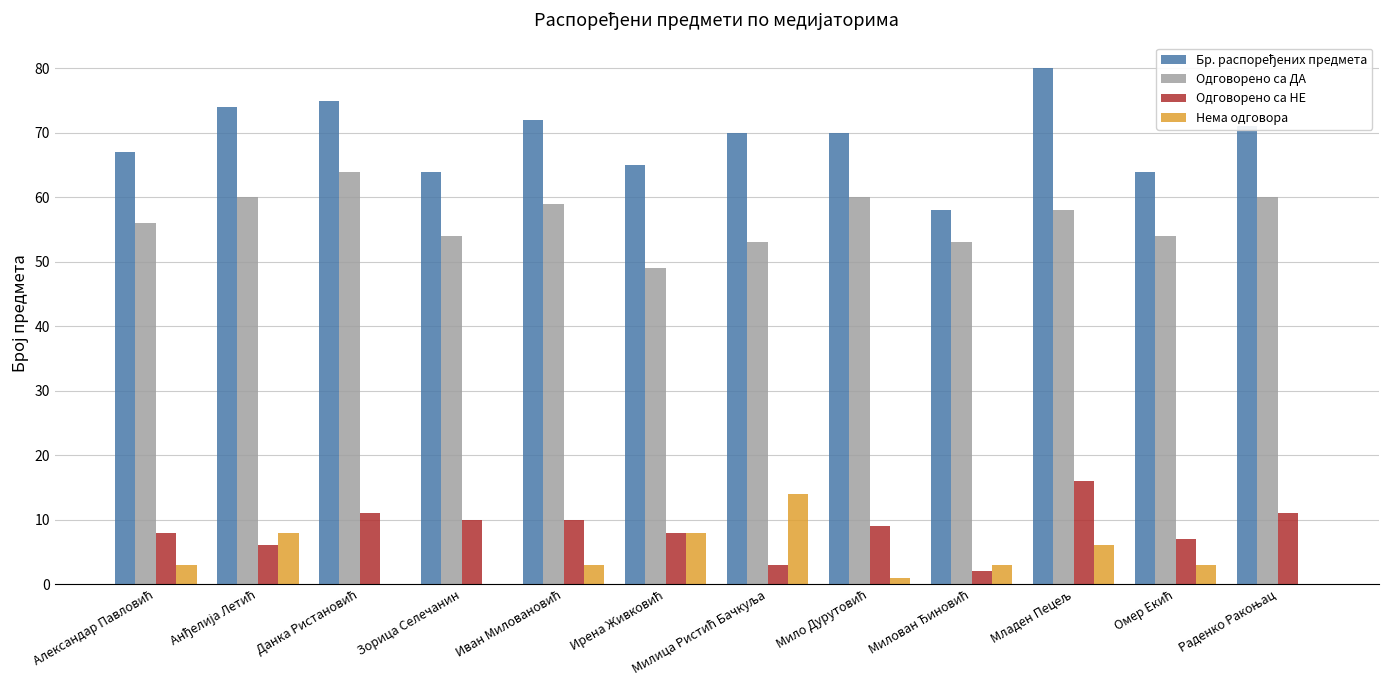

Read the Одговорено са ДА value at Зорица Селечанин.

54